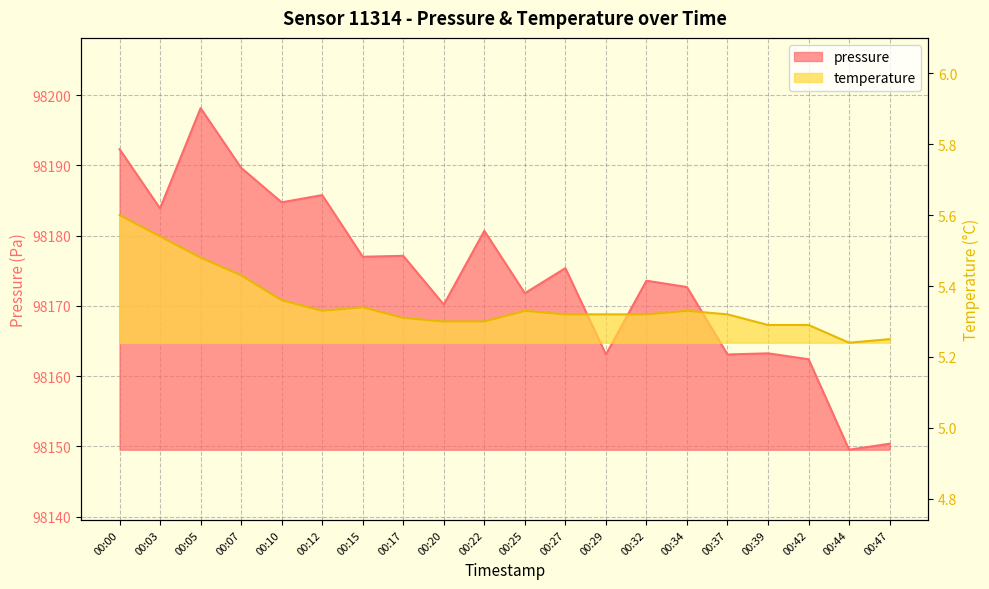

Rank the series by their average value, from highest to lowest.

pressure, temperature